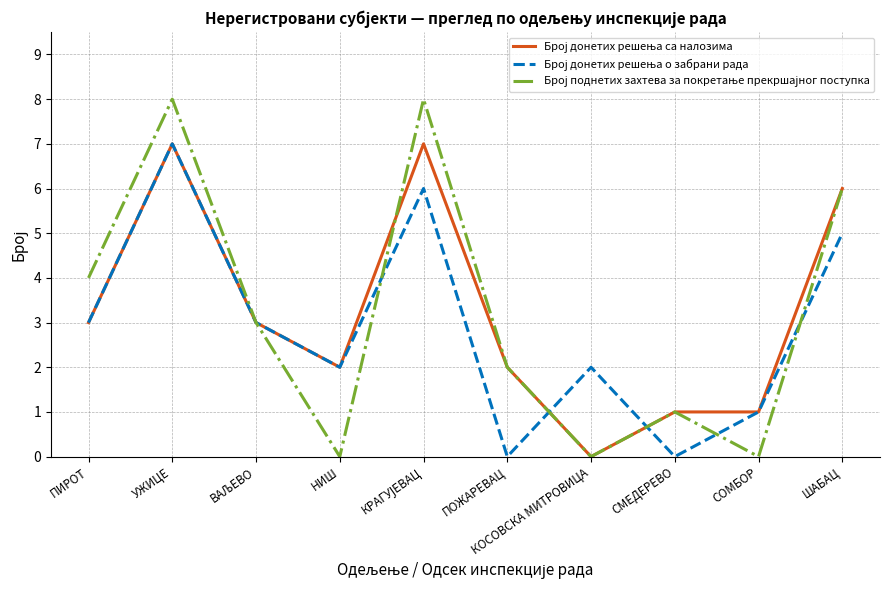

What position from the left is ШАБАЦ?

10